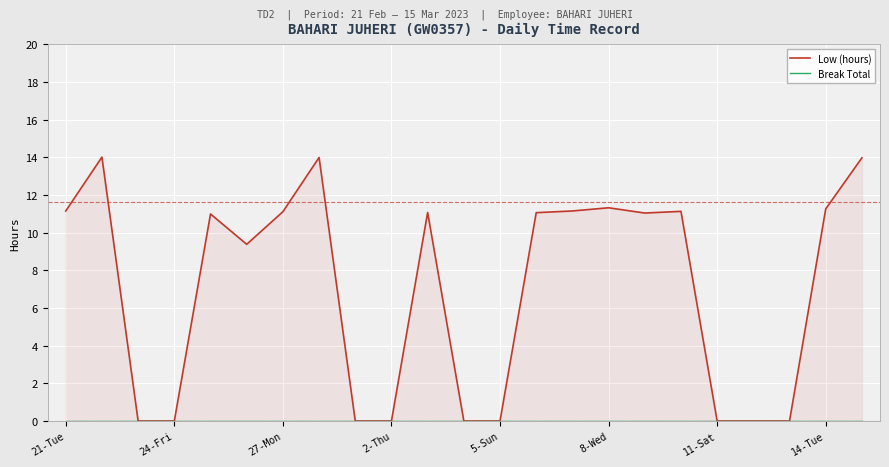

Which series has the largest total across all categories?

Low (hours)